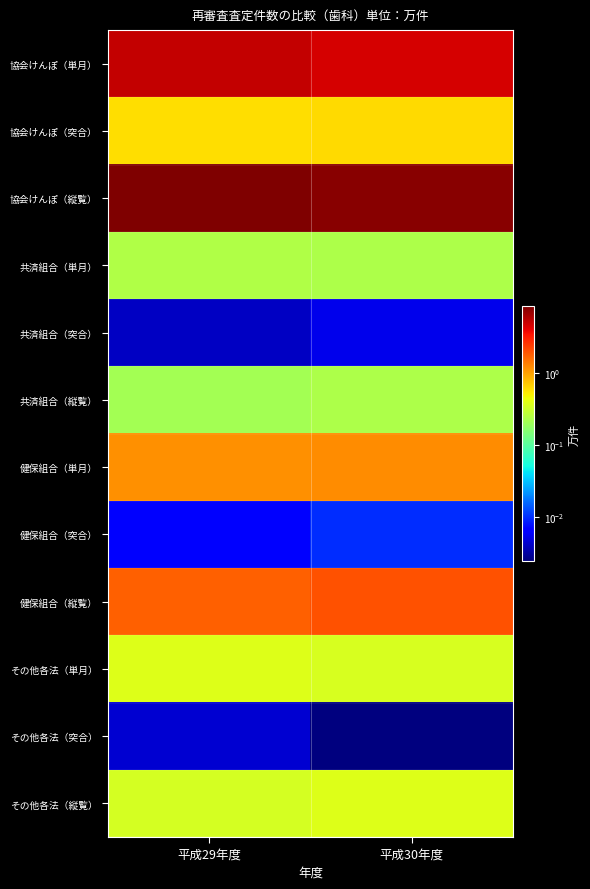

What is the greatest value displayed?

8.5